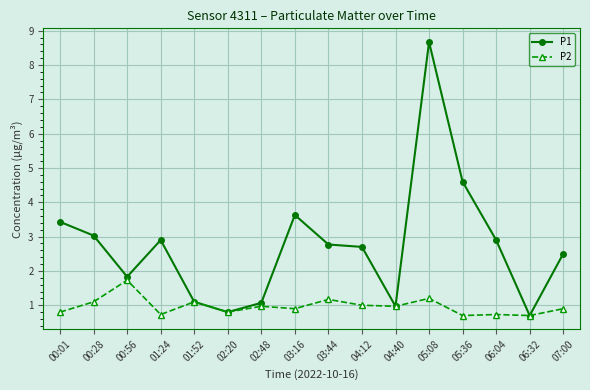

What are all the series names shown in the legend?

P1, P2